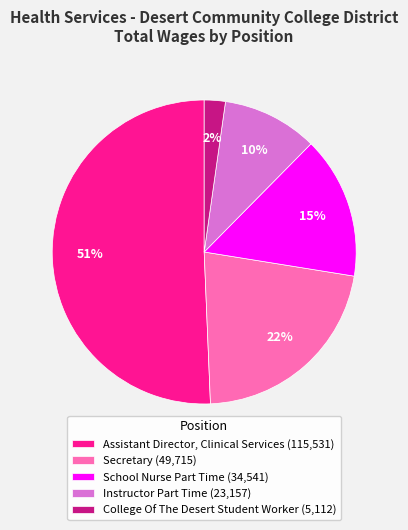

Do Assistant Director, Clinical Services (115,531) and School Nurse Part Time (34,541) together represent more than half of the pie?

Yes